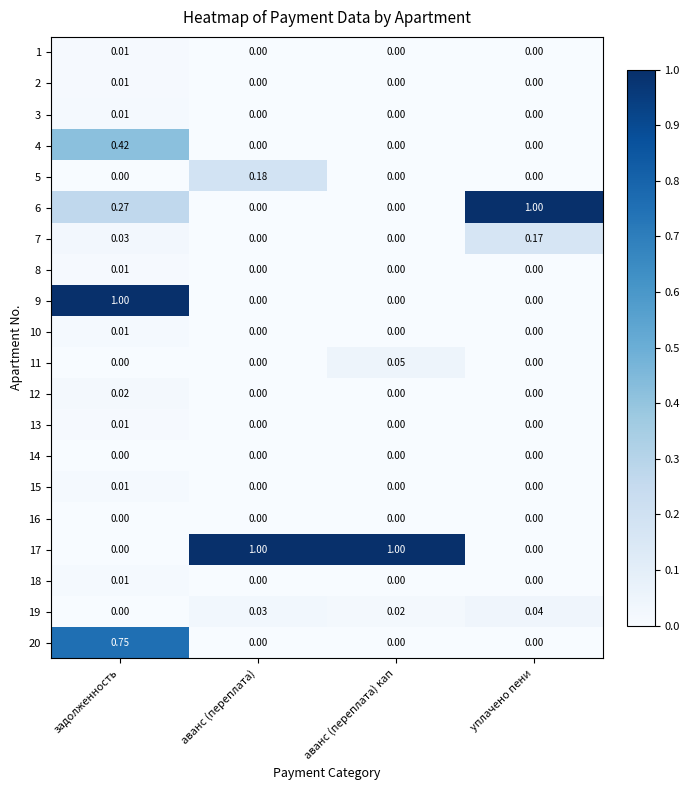

How many data points does each series have?

4